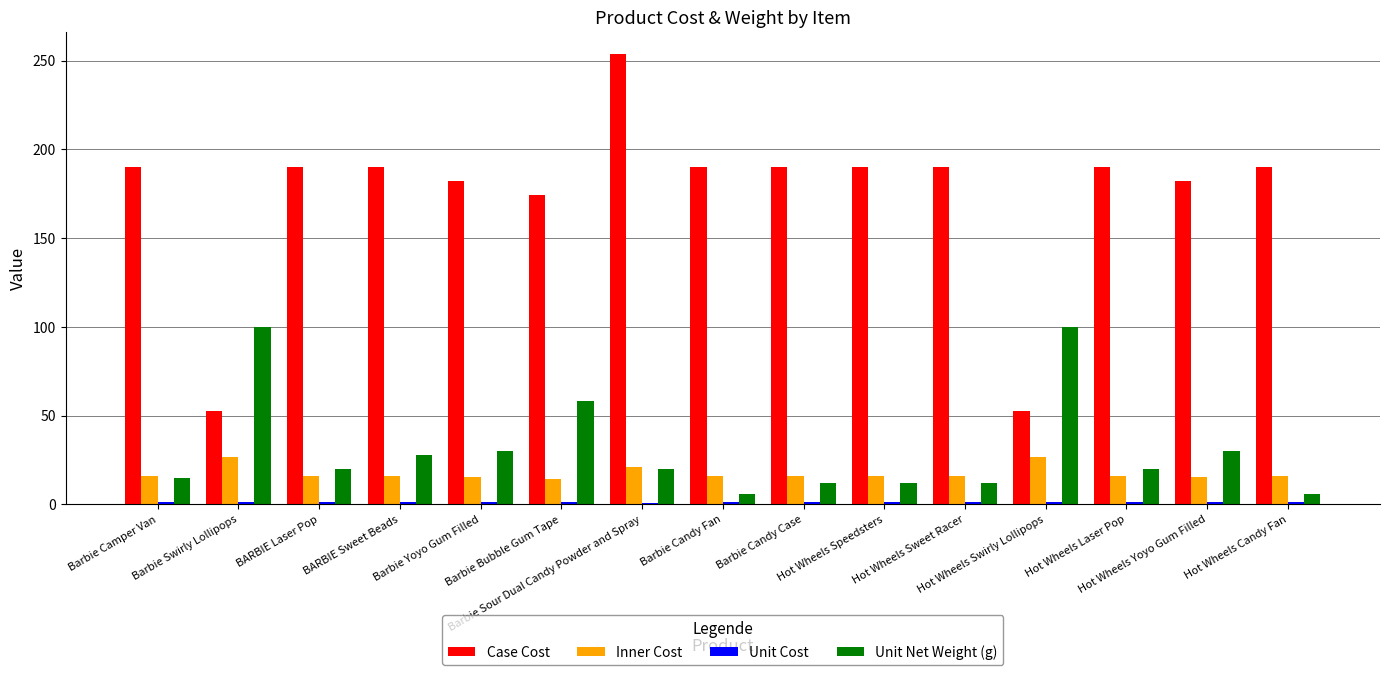

Which series has the widest spread of values?

Case Cost